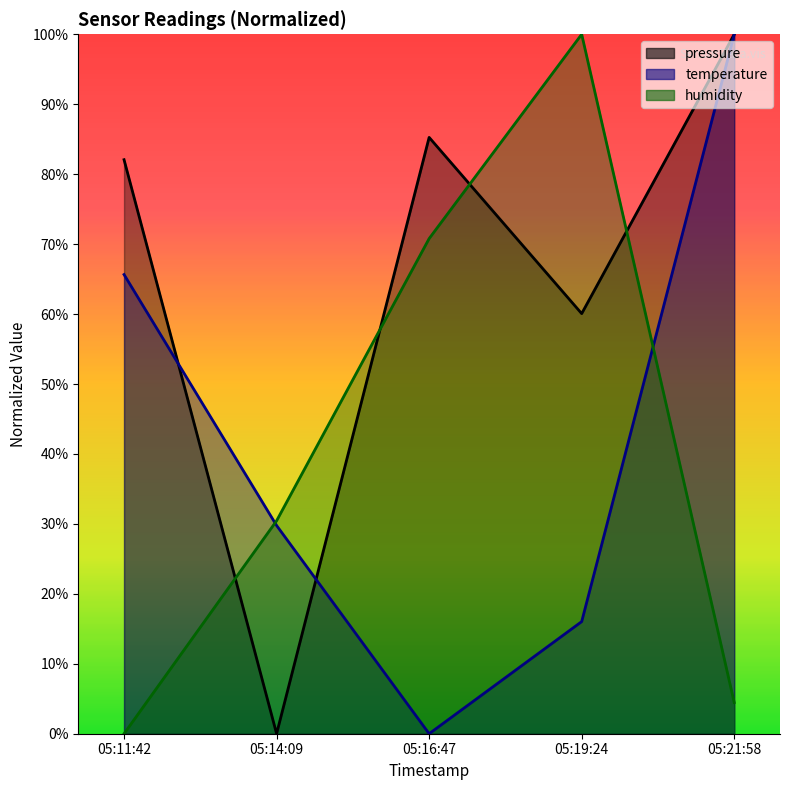

At which label does pressure first exceed 82?

05:11:42